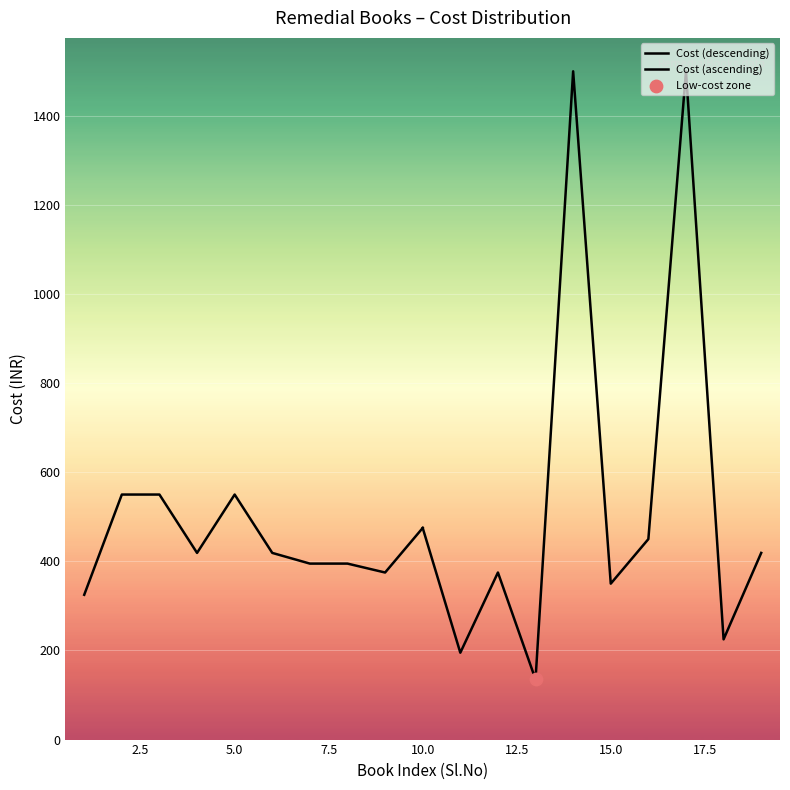

Which series contains the highest Y value?

Cost (ascending)